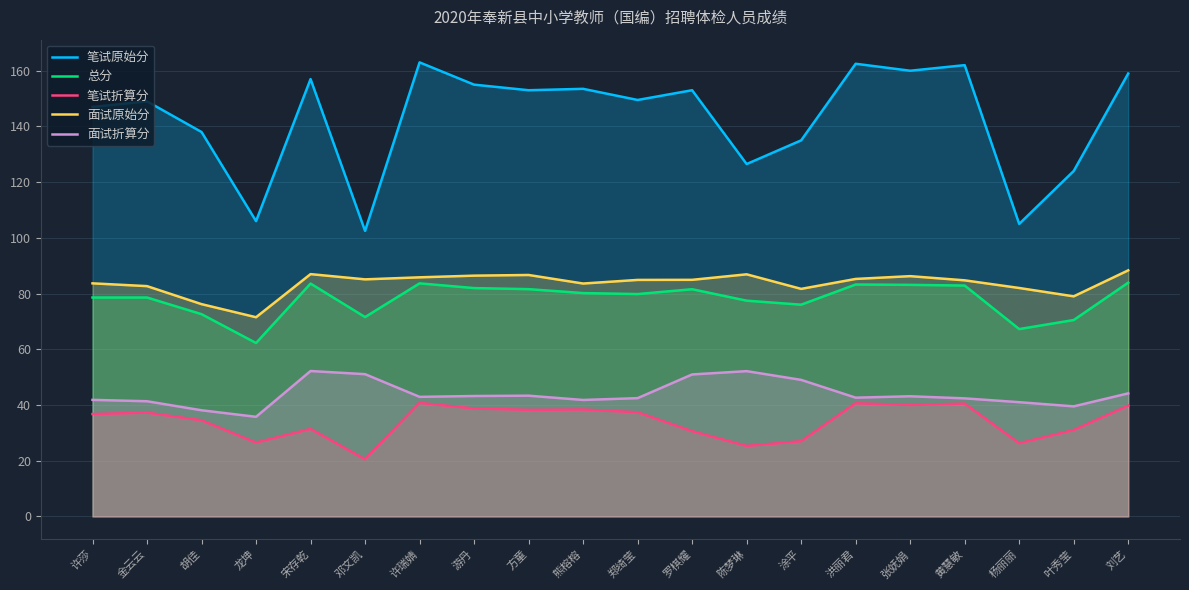

Where is 笔试折算分 nearest to the value 30?

罗棋耀